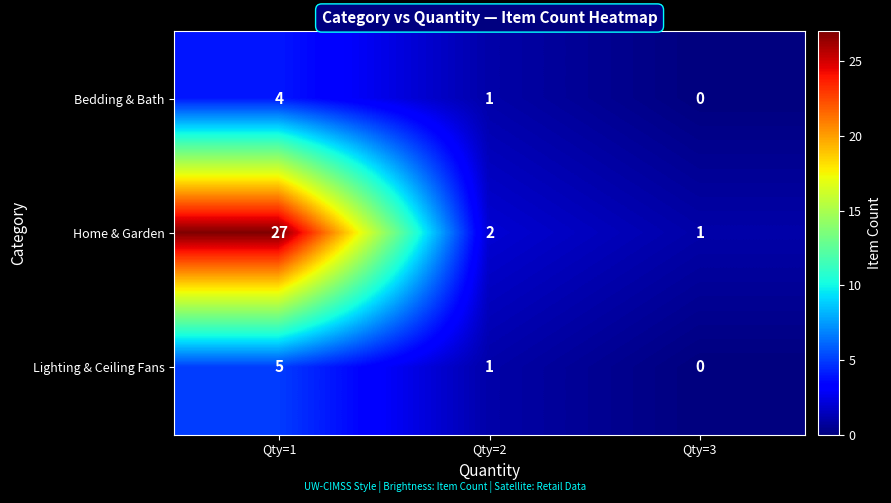

At which category is the sum across all series the highest?

Qty=1